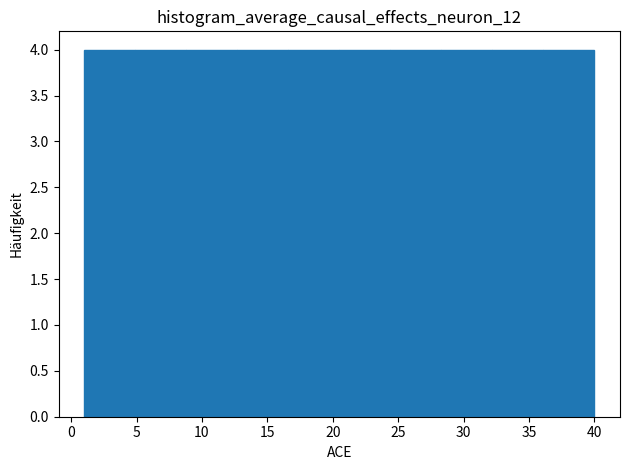

What is the height of the bar covering 1.0 to 4.9 on the x-axis? Neither the bar edges nor the heights are printed on the chart, so give them approximately, as read against the axes.

4